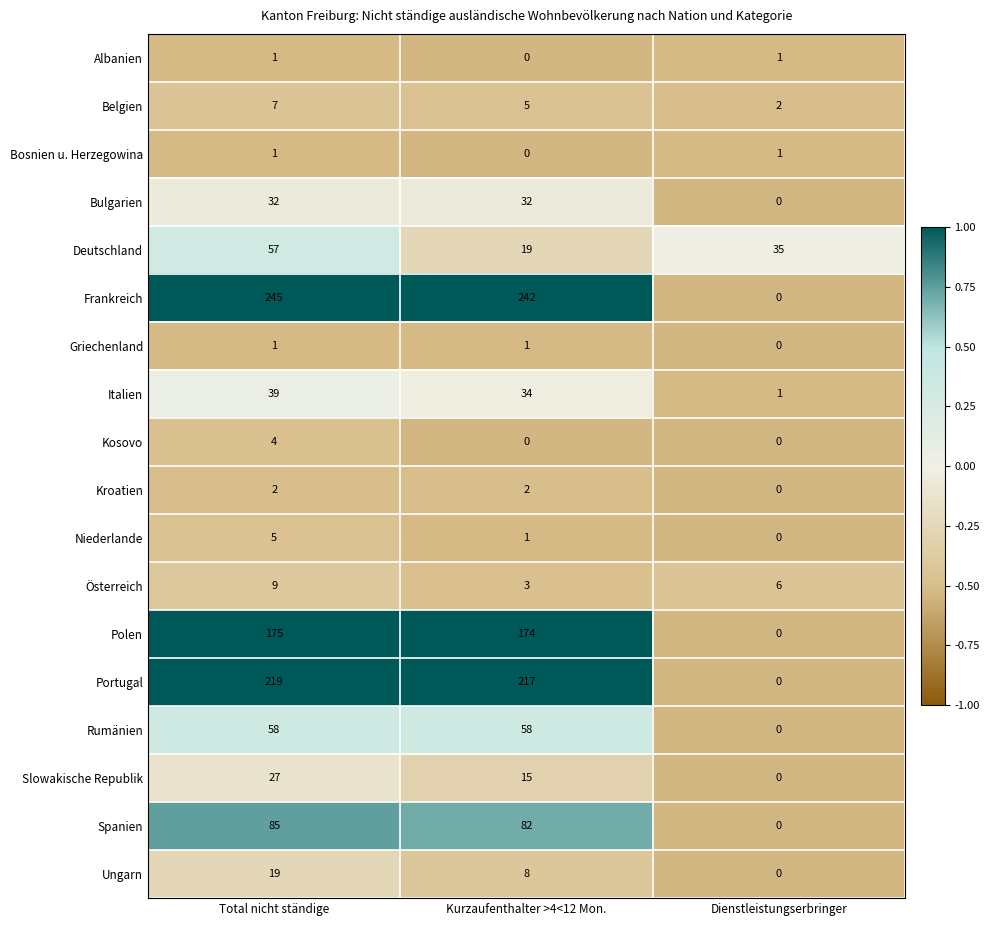

The value of Kosovo at Kurzaufenthalter >4<12 Mon. is 2. True or false?

False